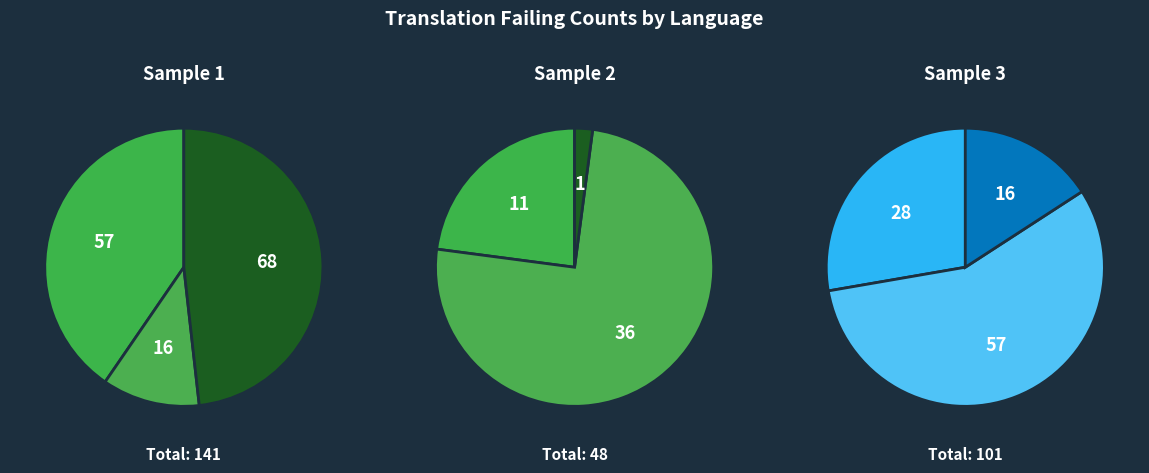

Is it true that English is 26% of the pie?

True